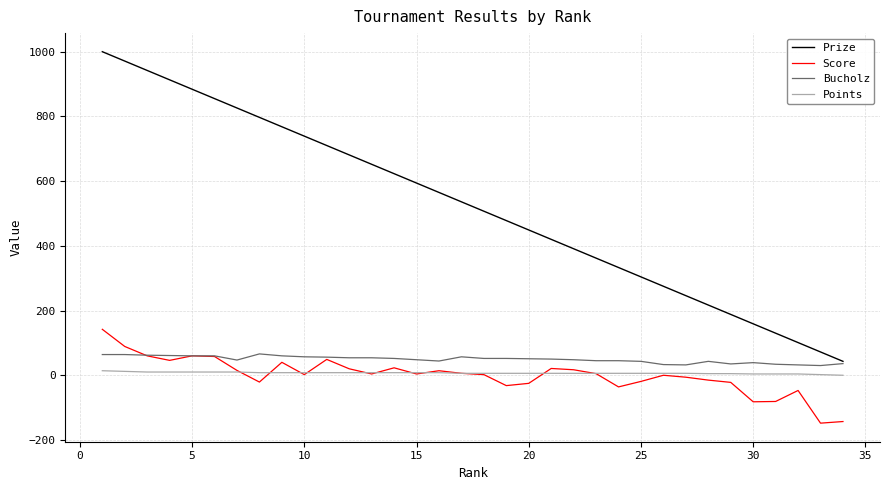

Which series has the largest total across all categories?

Prize